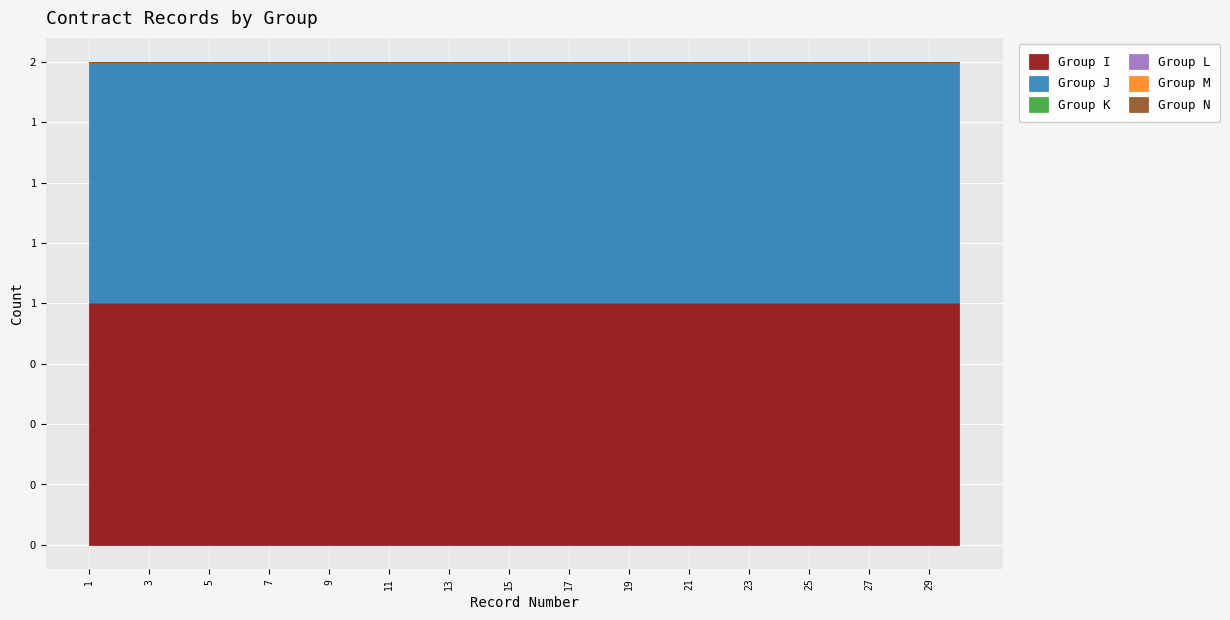

Reading left to right, transcribe all the data shown in this chart.

Group I: 1	1	1	1	1	1	1	1	1	1	1	1	1	1	1	1	1	1	1	1	1	1	1	1	1	1	1	1	1	1
Group J: 1	1	1	1	1	1	1	1	1	1	1	1	1	1	1	1	1	1	1	1	1	1	1	1	1	1	1	1	1	1
Group K: 0	0	0	0	0	0	0	0	0	0	0	0	0	0	0	0	0	0	0	0	0	0	0	0	0	0	0	0	0	0
Group L: 0	0	0	0	0	0	0	0	0	0	0	0	0	0	0	0	0	0	0	0	0	0	0	0	0	0	0	0	0	0
Group M: 0	0	0	0	0	0	0	0	0	0	0	0	0	0	0	0	0	0	0	0	0	0	0	0	0	0	0	0	0	0
Group N: 0	0	0	0	0	0	0	0	0	0	0	0	0	0	0	0	0	0	0	0	0	0	0	0	0	0	0	0	0	0